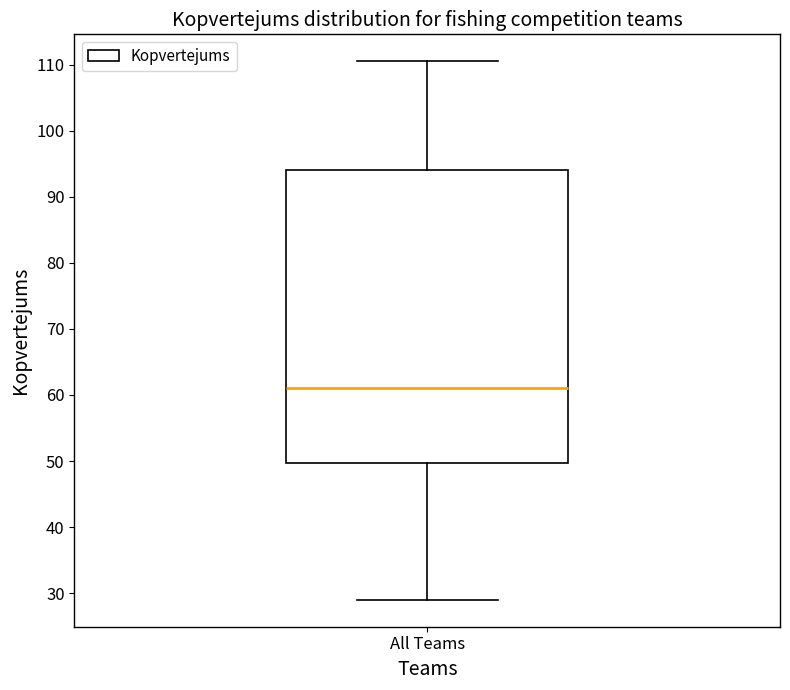

Where does the median line of the box for All Teams sit on the y-axis? The values are not printed on the chart, so give them approximately, as read against the axis.

61